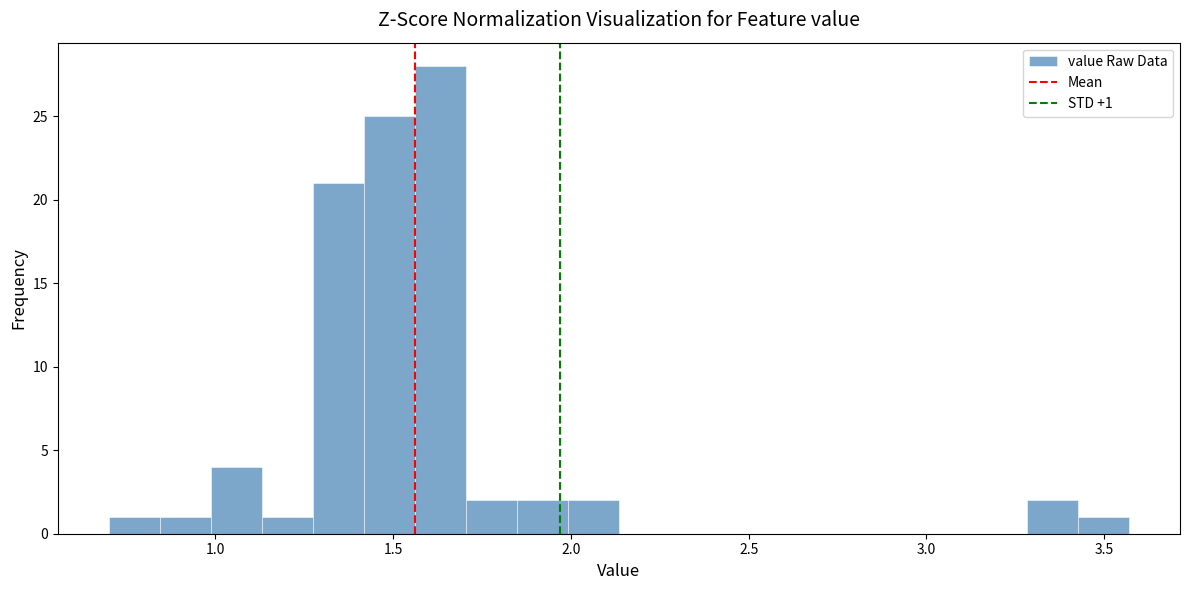

Around what value on the x-axis is the tallest bar? Give the approximate position of its centre, as read against the axis.

1.65